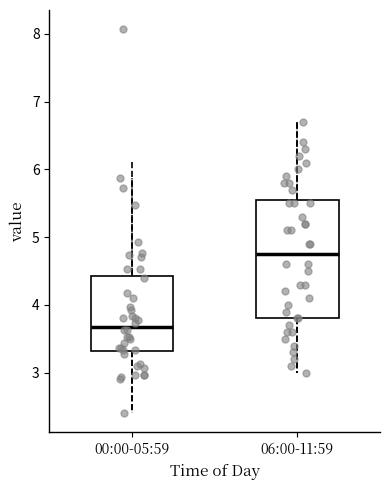

Reading left to right, transcribe this box plot: for each box, give where its median line is, the range the box spans, and where its two whiskers end, as read against the y-axis. The values are not printed on the chart, so give them approximately, as read against the axis.

00:00-05:59: median 3.7, box 3.3 to 4.4, whiskers 2.4 to 5.9
06:00-11:59: median 4.8, box 3.8 to 5.6, whiskers 3.0 to 6.7